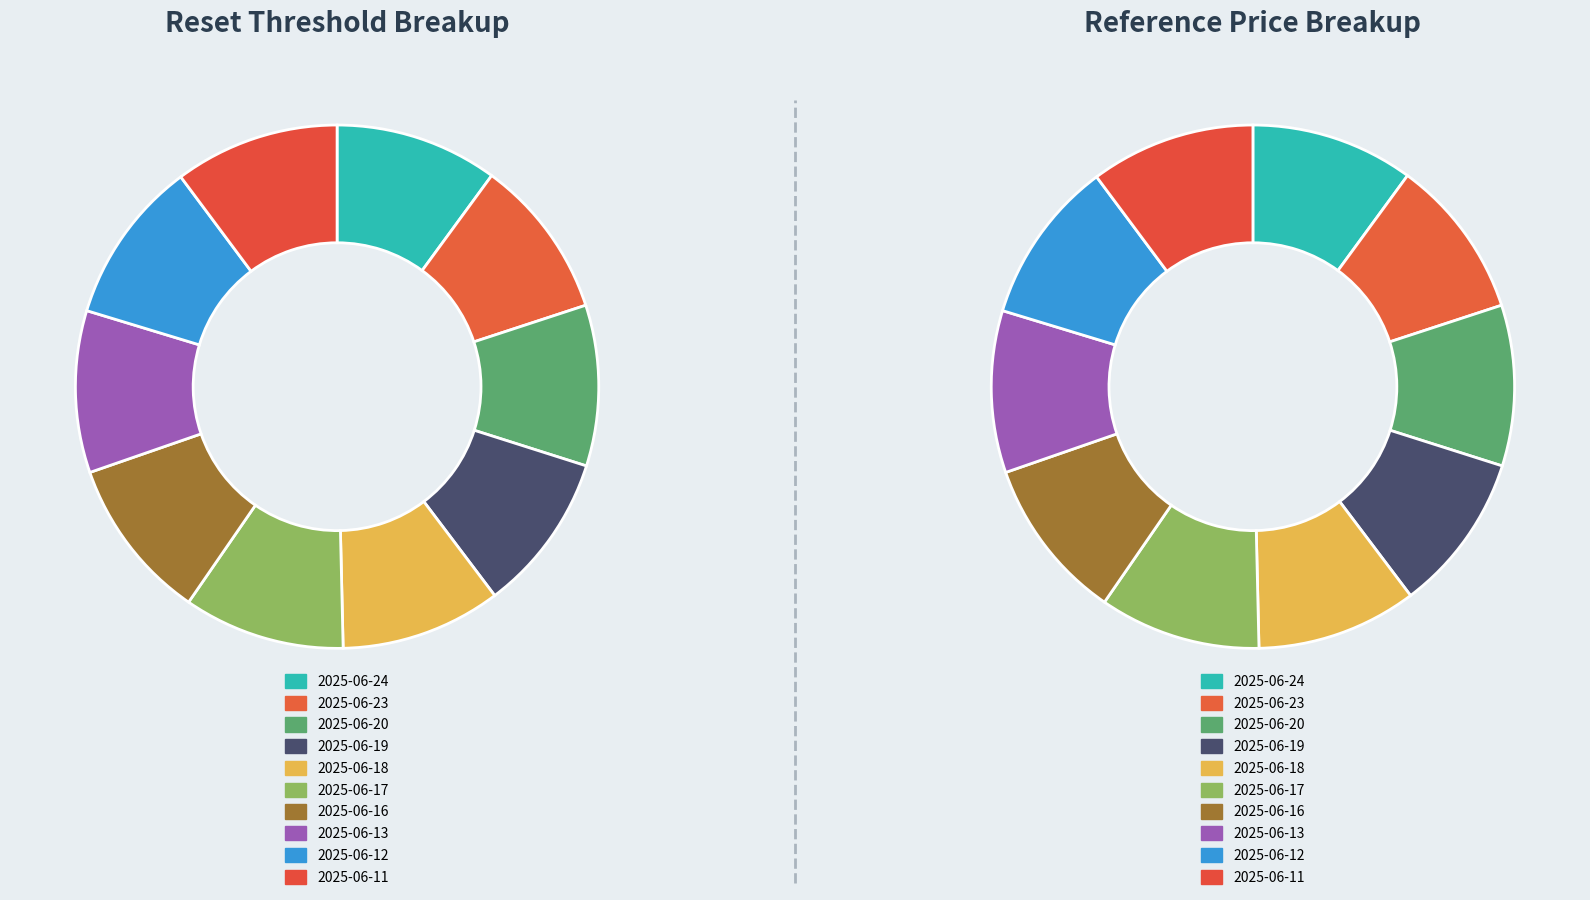

True or false: 2025-06-17 accounts for 10% of the total.

True